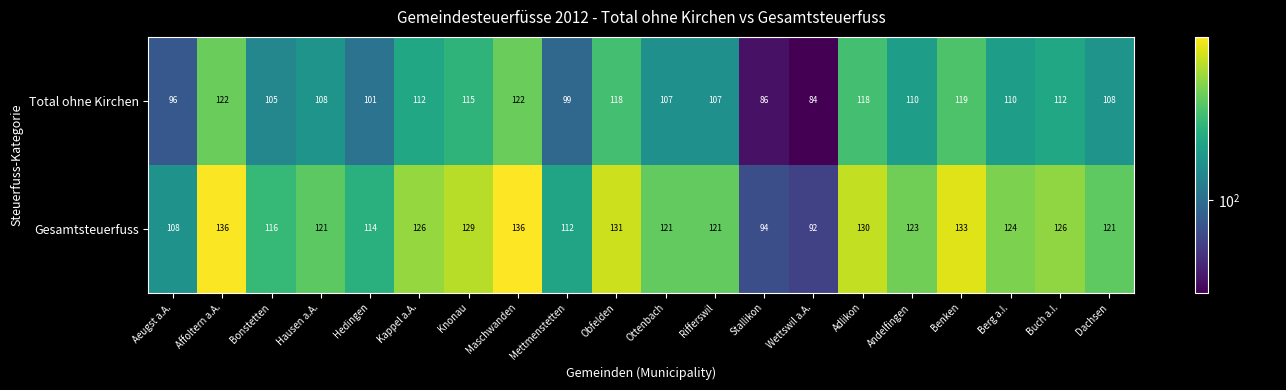

What is the difference between the second highest and second lowest values in the Total ohne Kirchen series?

36